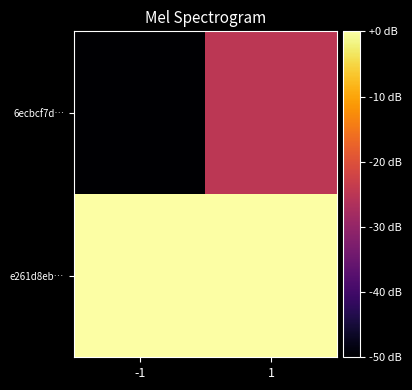

Reading right to left, what are all the values shown in this chart?

6ecbcf7d…: 1=-25	-1=-50
e261d8eb…: 1=0	-1=0